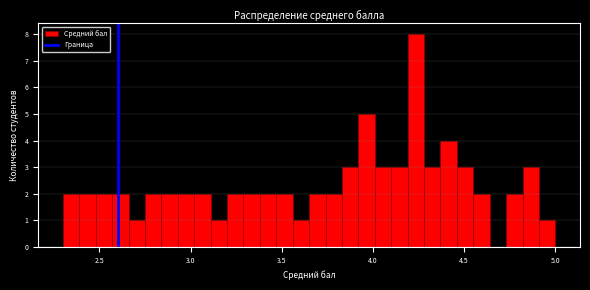

Around what value on the x-axis is the tallest bar? Give the approximate position of its centre, as read against the axis.

4.25